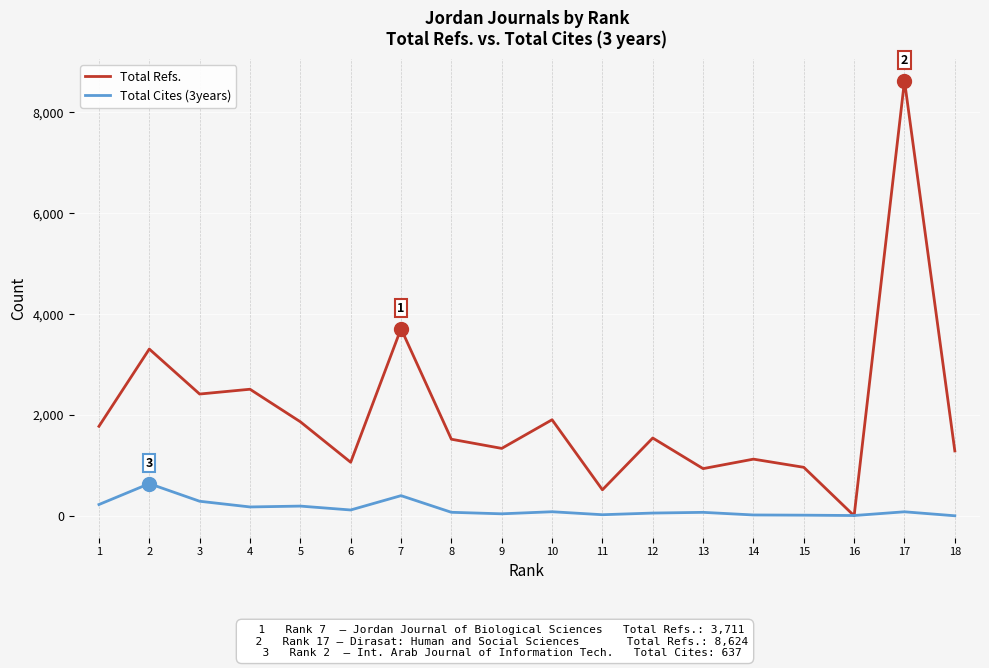

Which series has the largest total across all categories?

Total Refs.